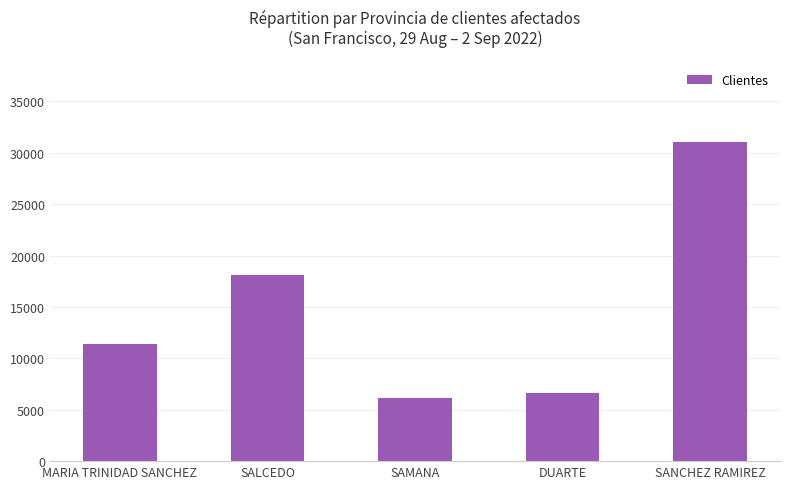

What is the maximum value shown in the chart?

31026